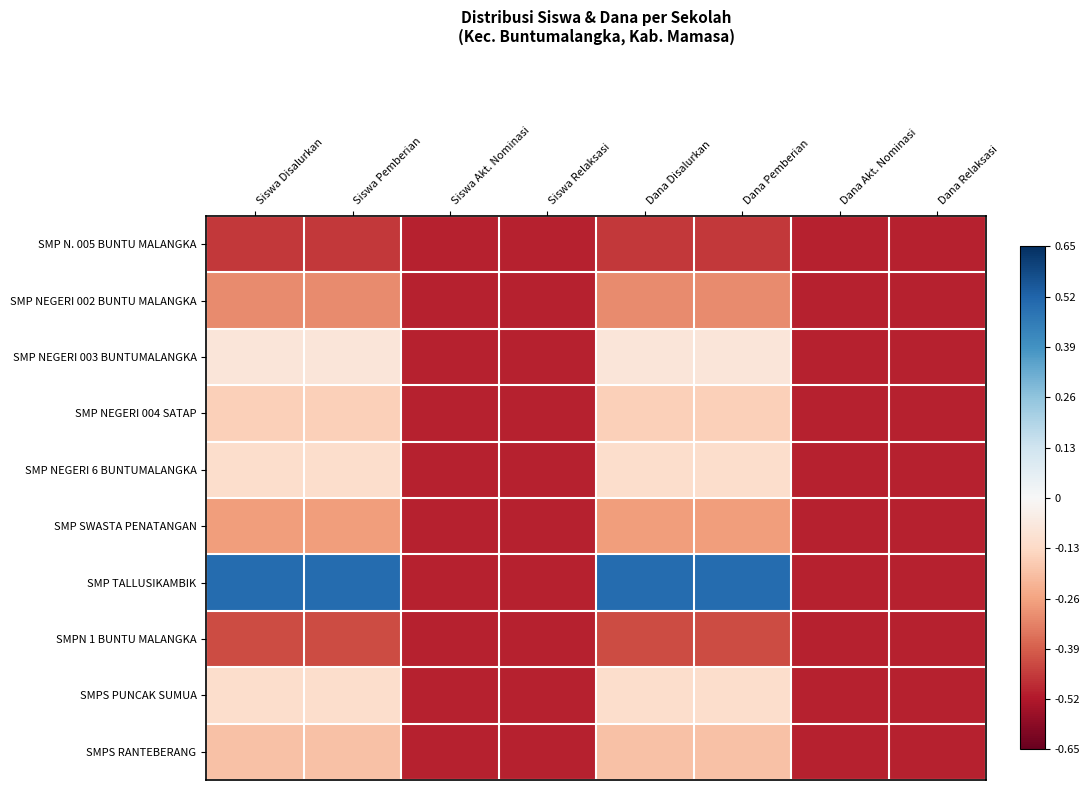

Which series has the largest total across all categories?

SMP TALLUSIKAMBIK